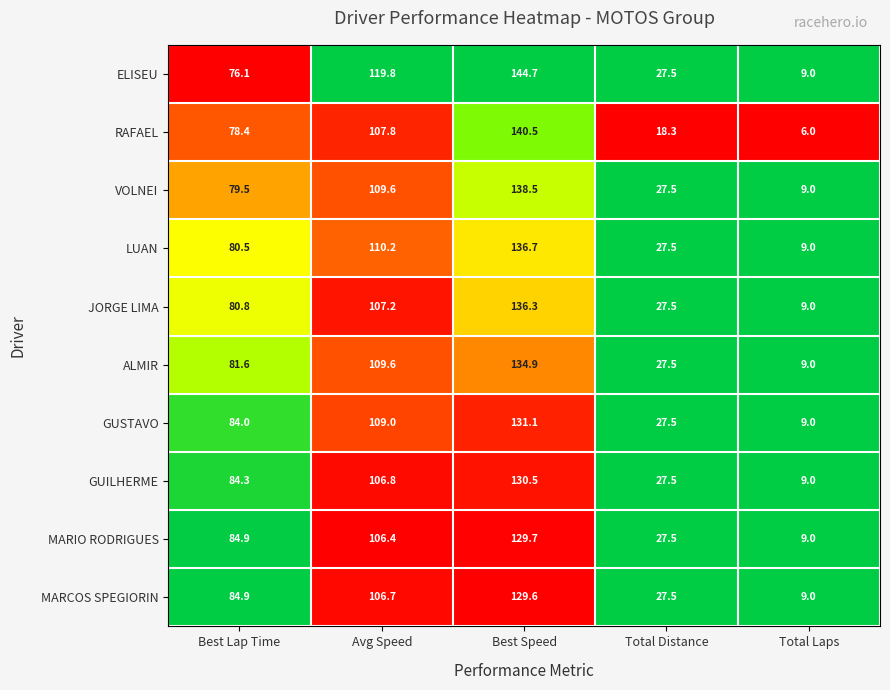

What is the maximum value shown in the chart?

144.7